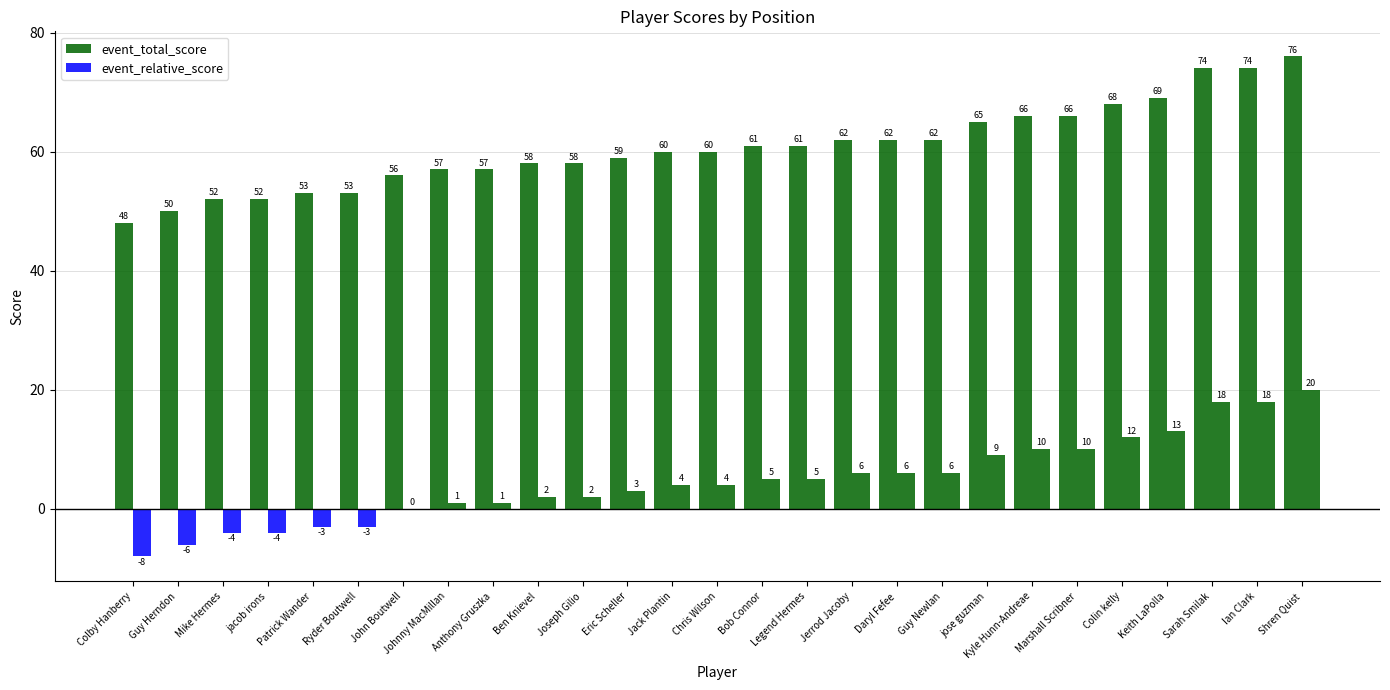

How many values exceed 60?

13